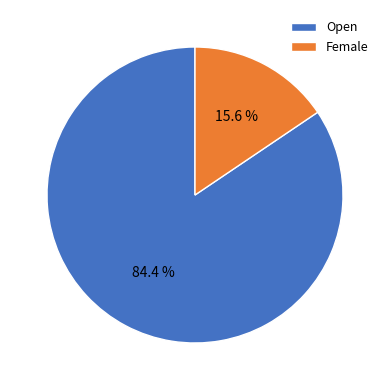

How many slices are in this pie chart?

2